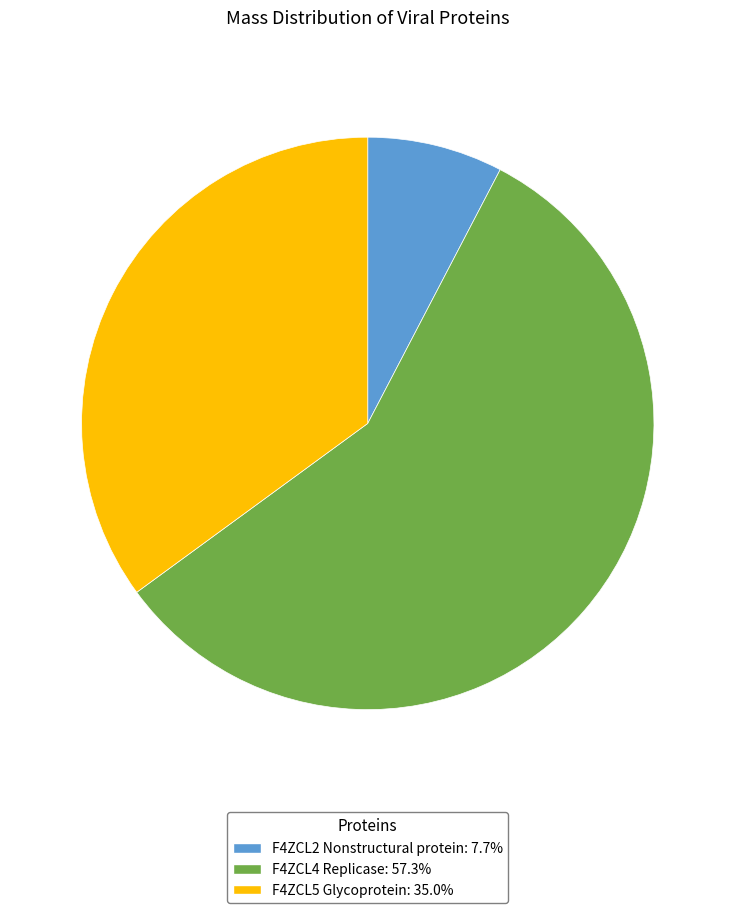

Which has a higher value, F4ZCL4 Replicase or F4ZCL5 Glycoprotein?

F4ZCL4 Replicase